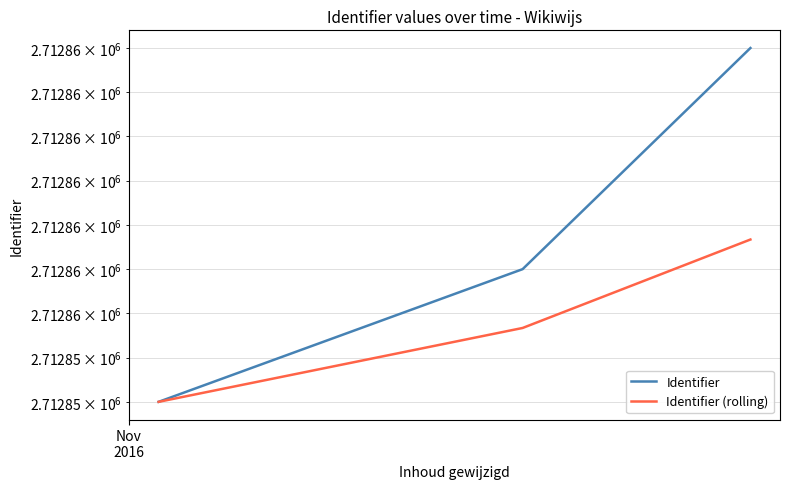

At which label does Identifier reach its minimum?

Nov
2016